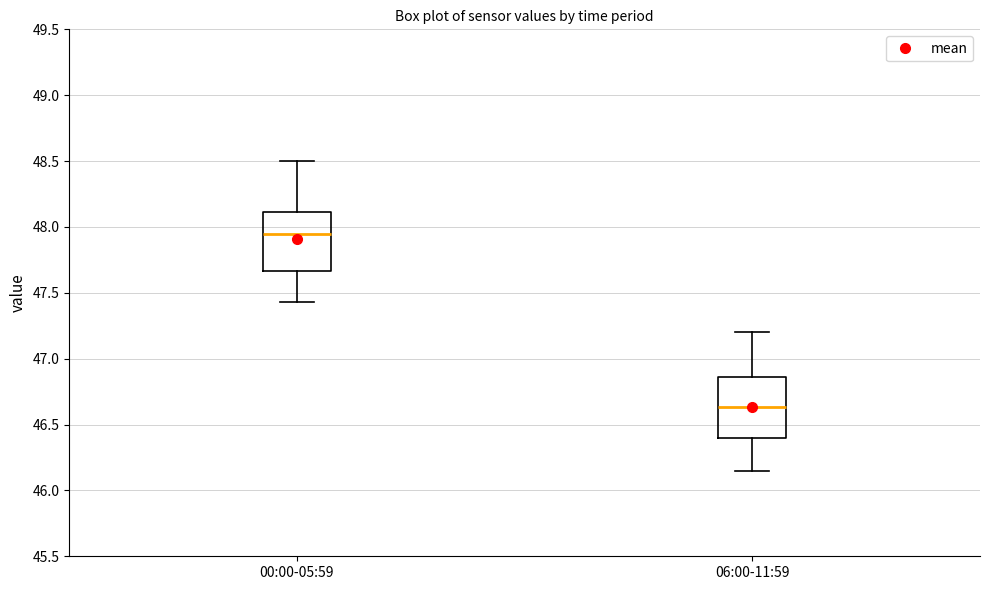

Reading left to right, read every box against the y-axis: the position of its median line, the range the box covers, and the ends of its whiskers. The values are not printed on the chart, so give them approximately, as read against the axis.

00:00-05:59: median 47.95, box 47.65 to 48.10, whiskers 47.45 to 48.50
06:00-11:59: median 46.65, box 46.40 to 46.85, whiskers 46.15 to 47.20